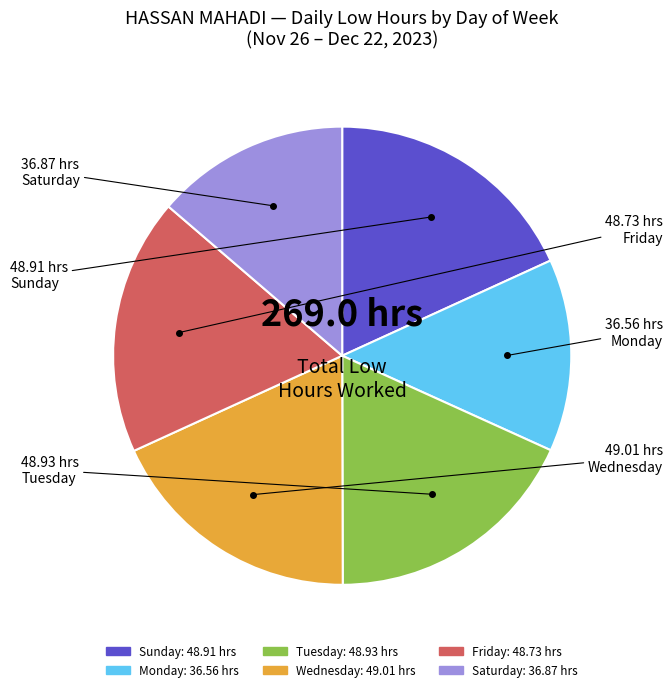

Is there any slice that represents more than half of the pie?

No